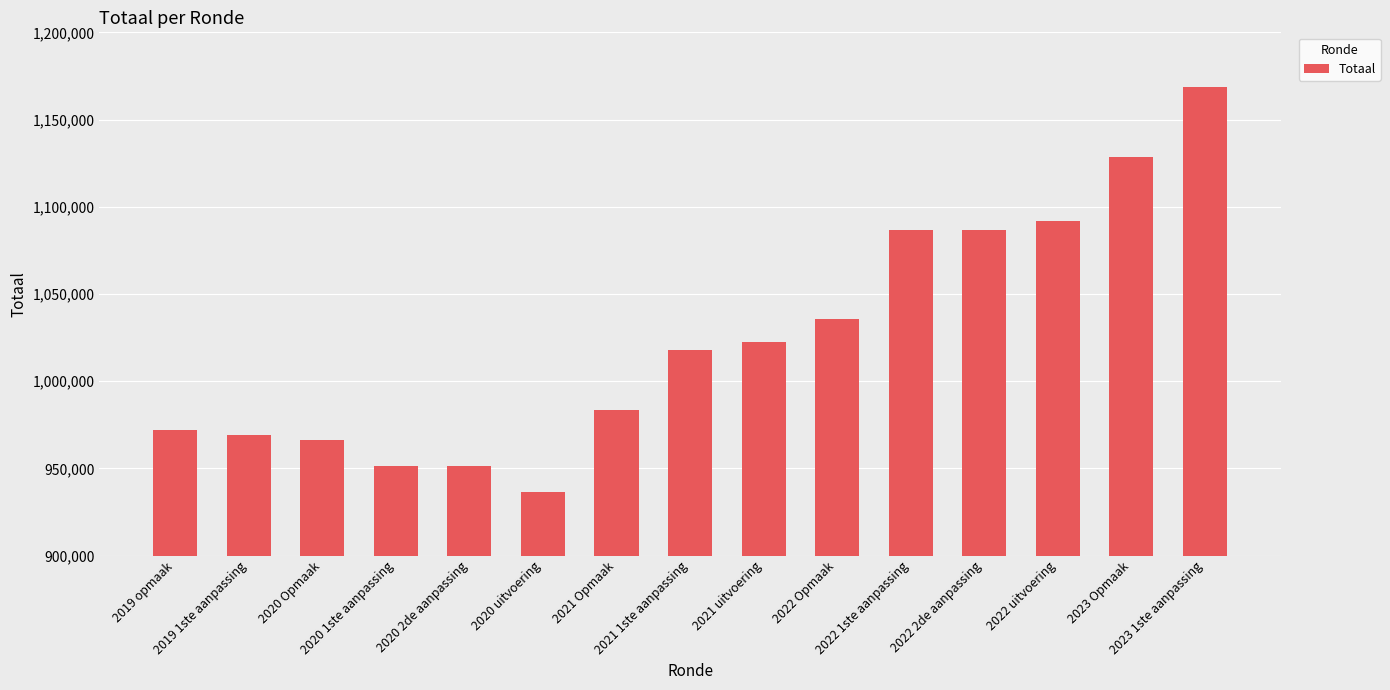

True or false: the data shows 971755 at 2019 opmaak.

True